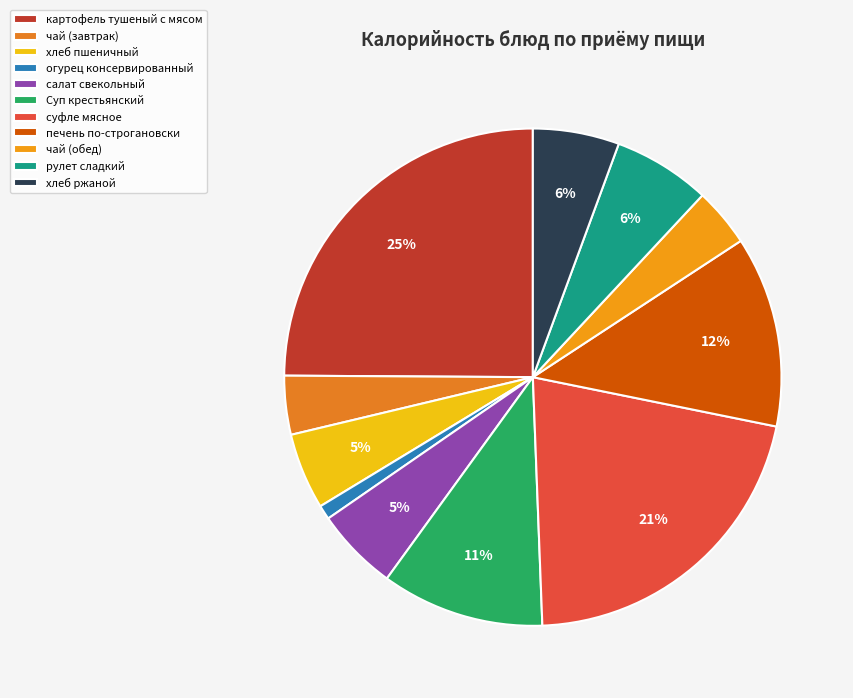

True or false: Суп крестьянский accounts for 1% of the total.

False